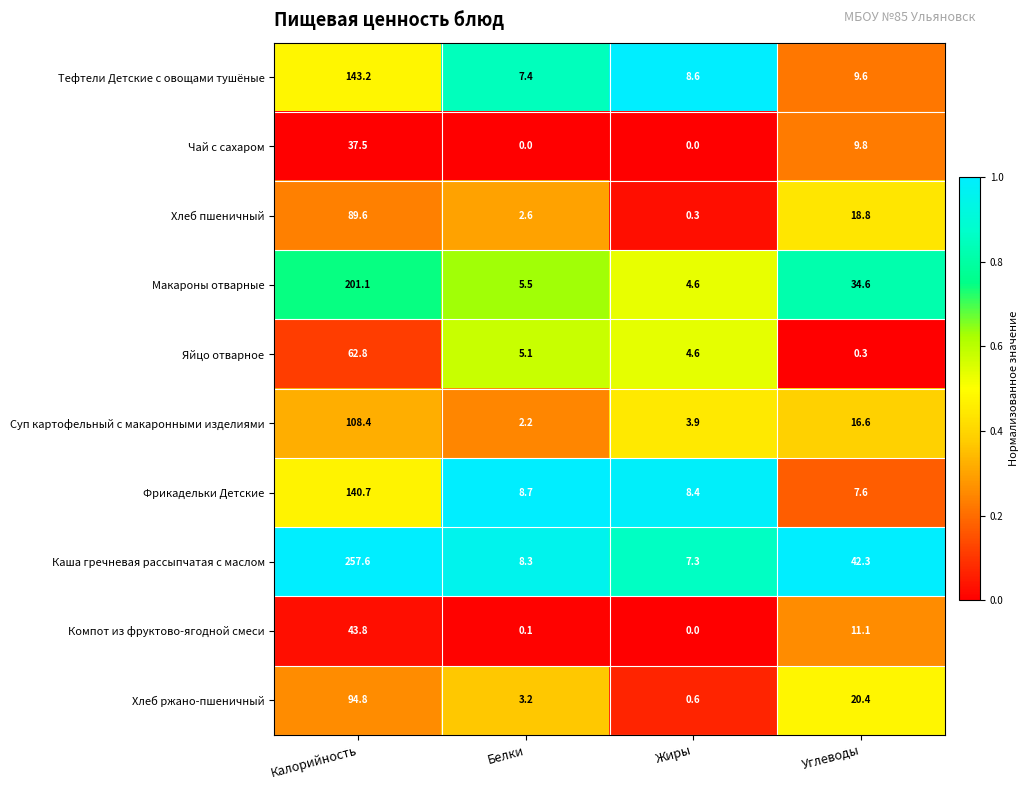

Which series has the widest spread of values?

Каша гречневая рассыпчатая с маслом